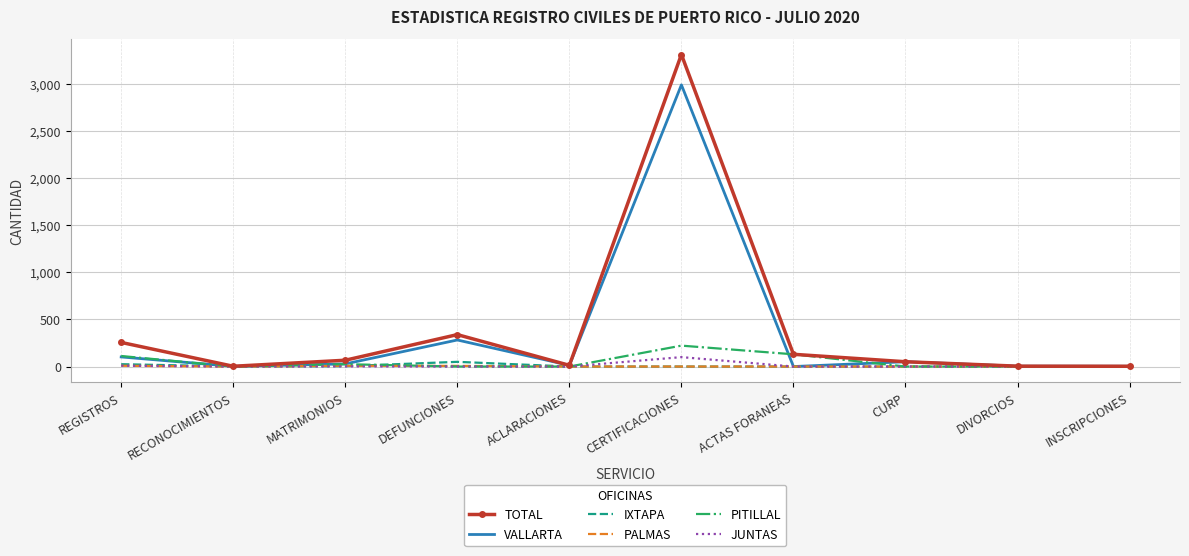

Which series has the largest range (max minus min)?

TOTAL